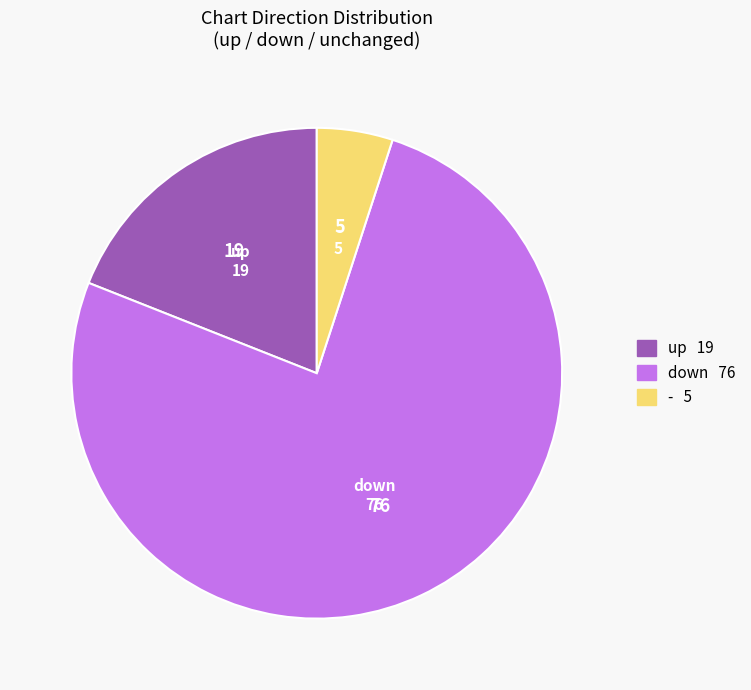

How many slices are in this pie chart?

3